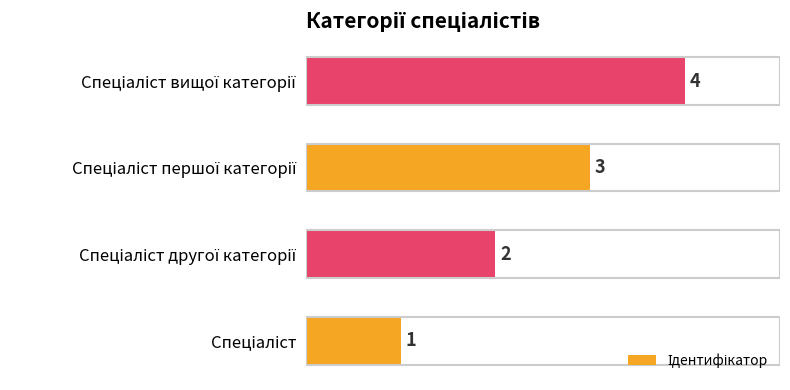

What is the greatest value displayed?

4